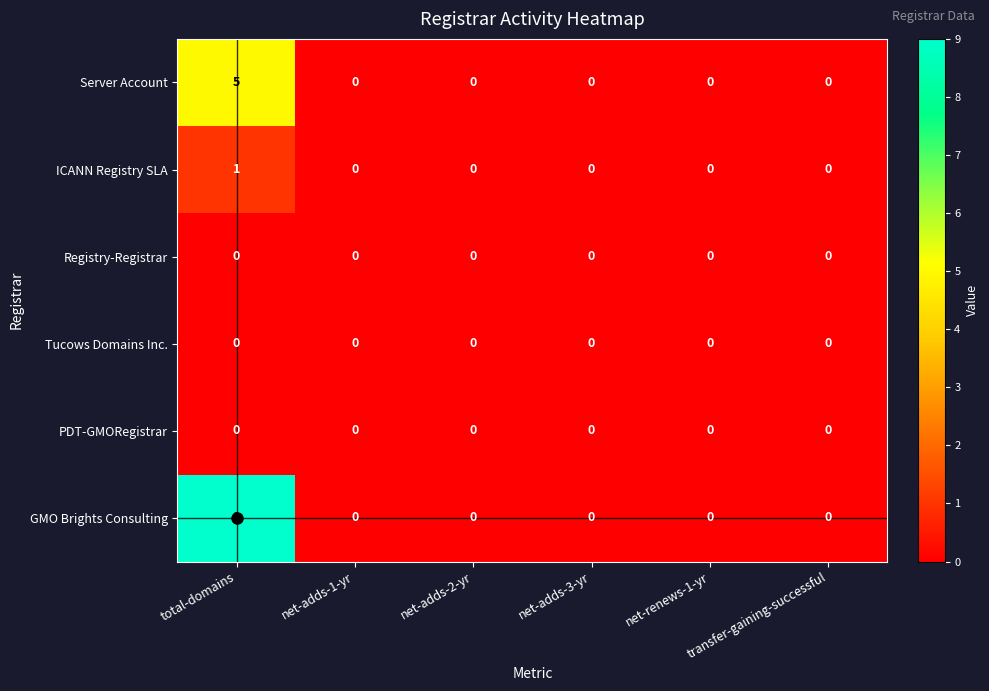

Which series has the largest total across all categories?

GMO Brights Consulting